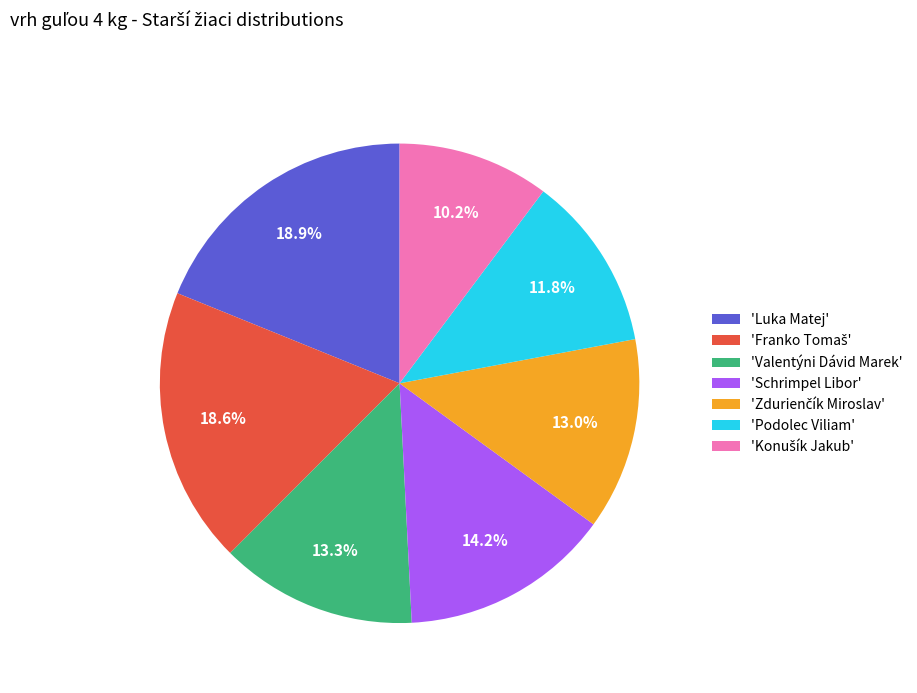

Does any single category account for the majority?

No